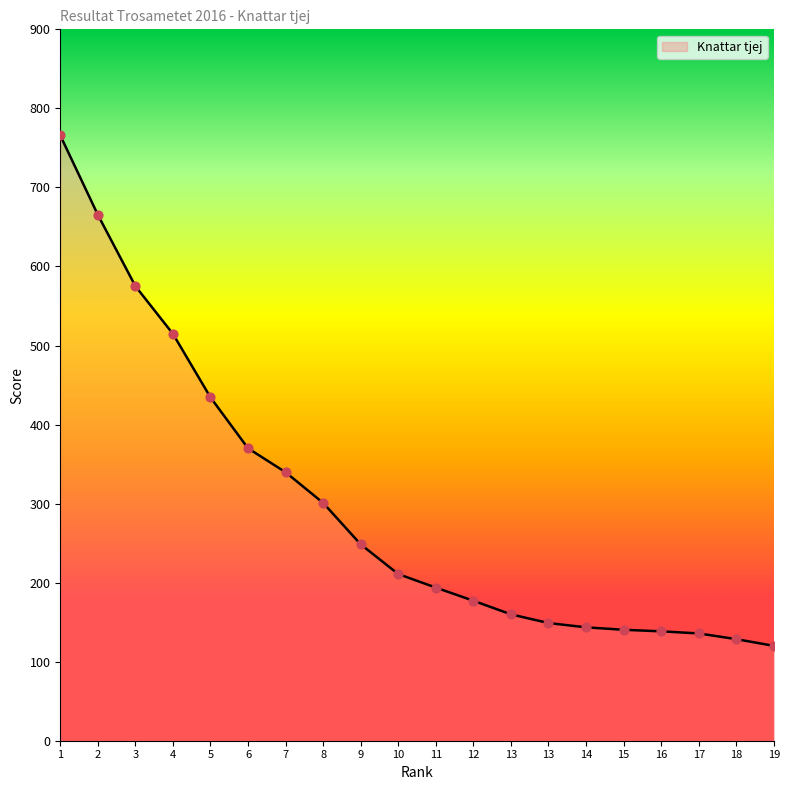

What is the change in value from 9 to 11?

-54.7